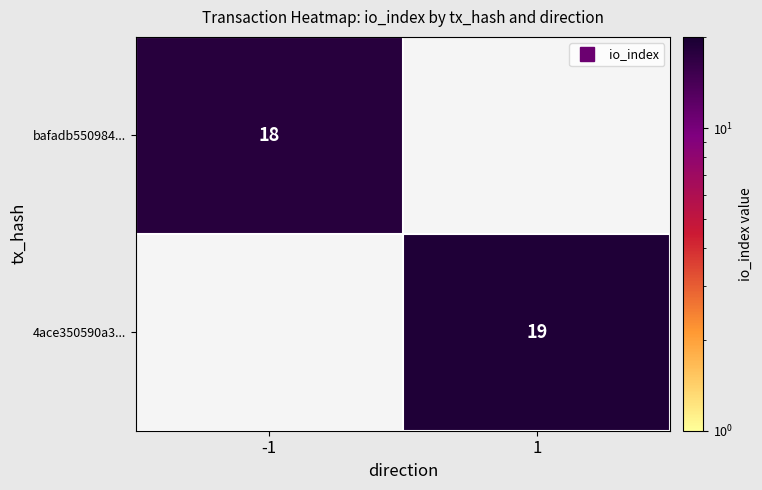

Between -1 and 1, which is larger?

1